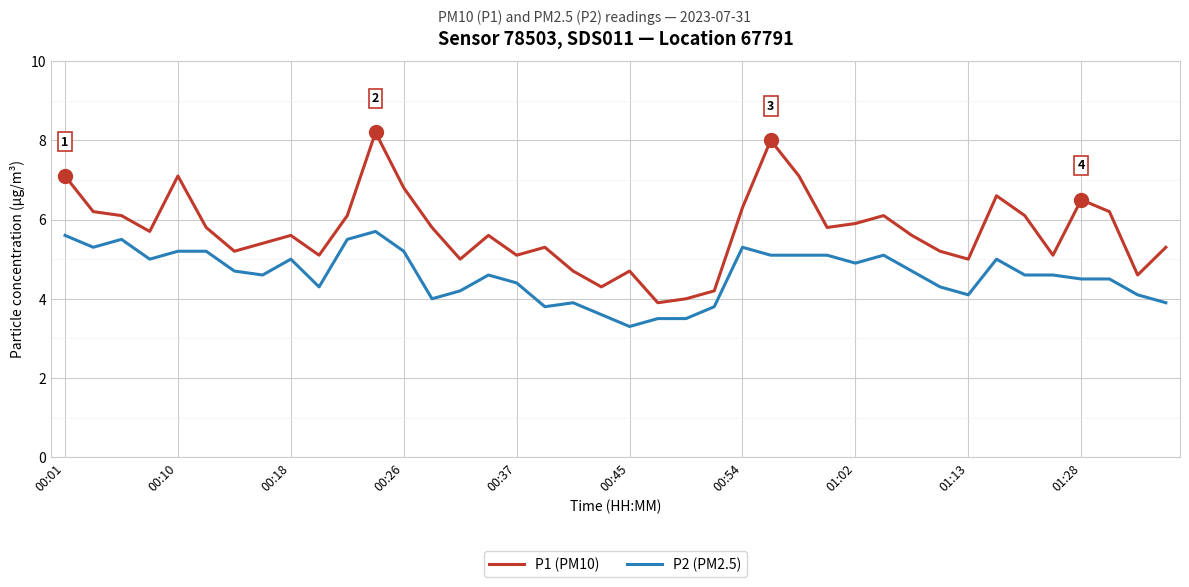

Which series has the largest total across all categories?

P1 (PM10)